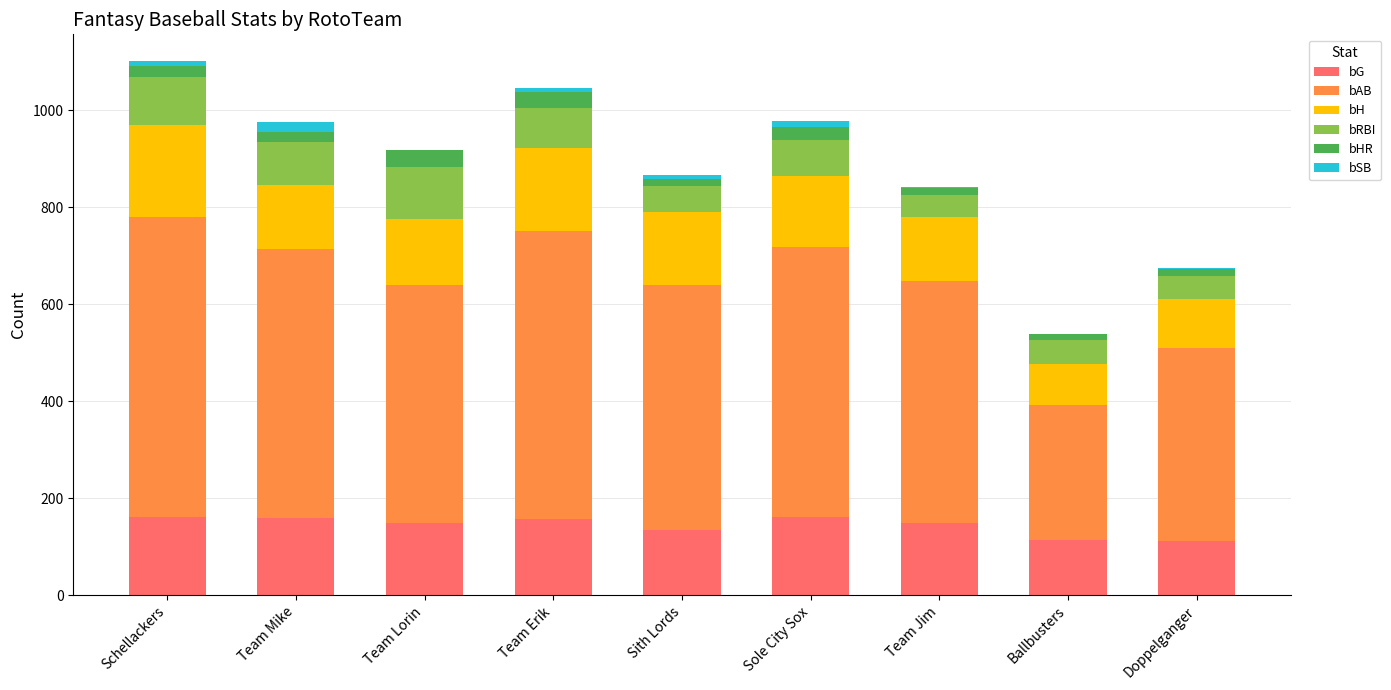

Are the bars horizontal?

No